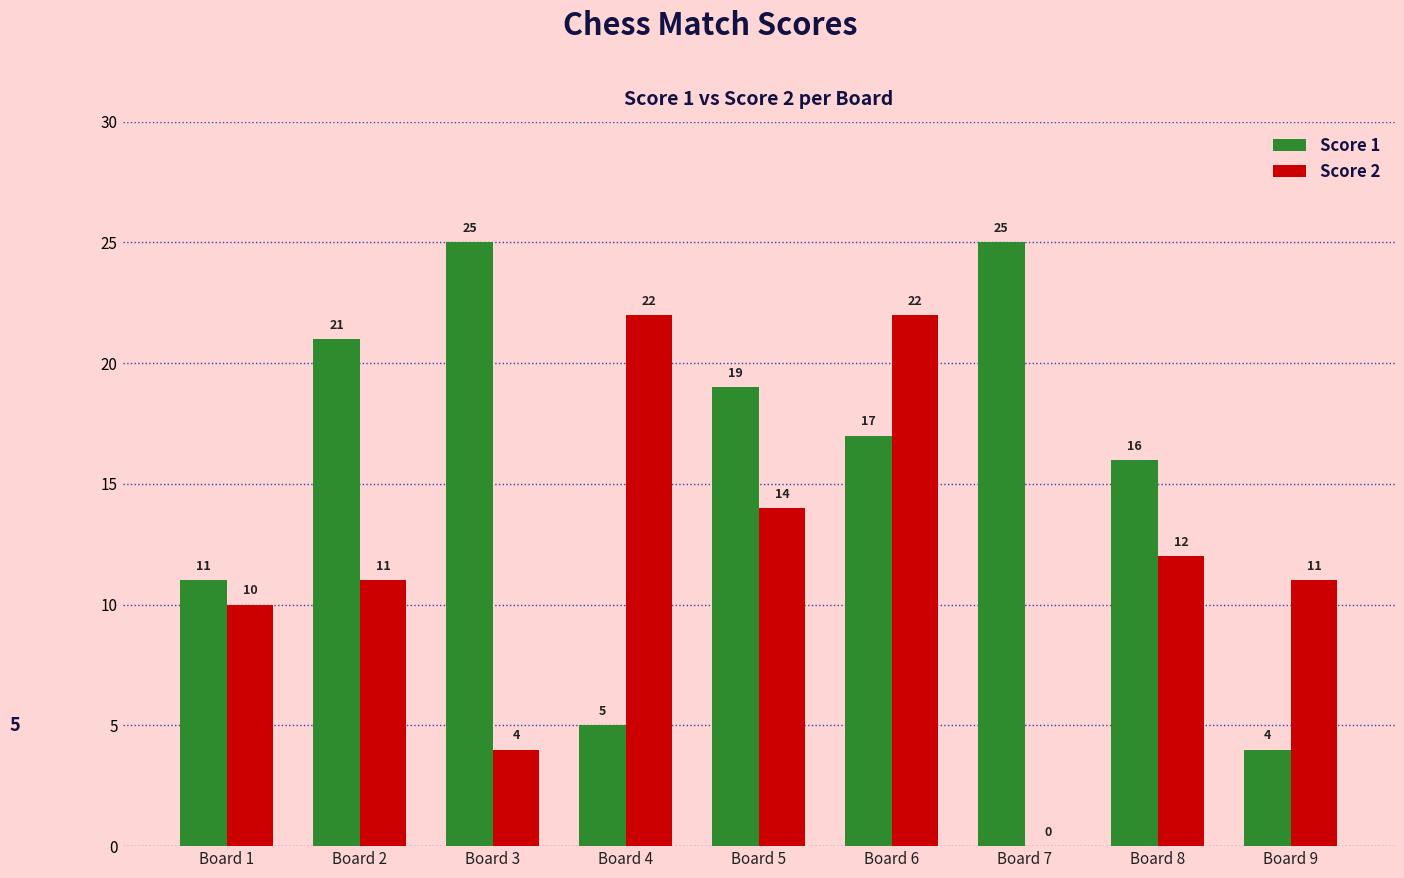

What is the total value across all series at Board 3?

29